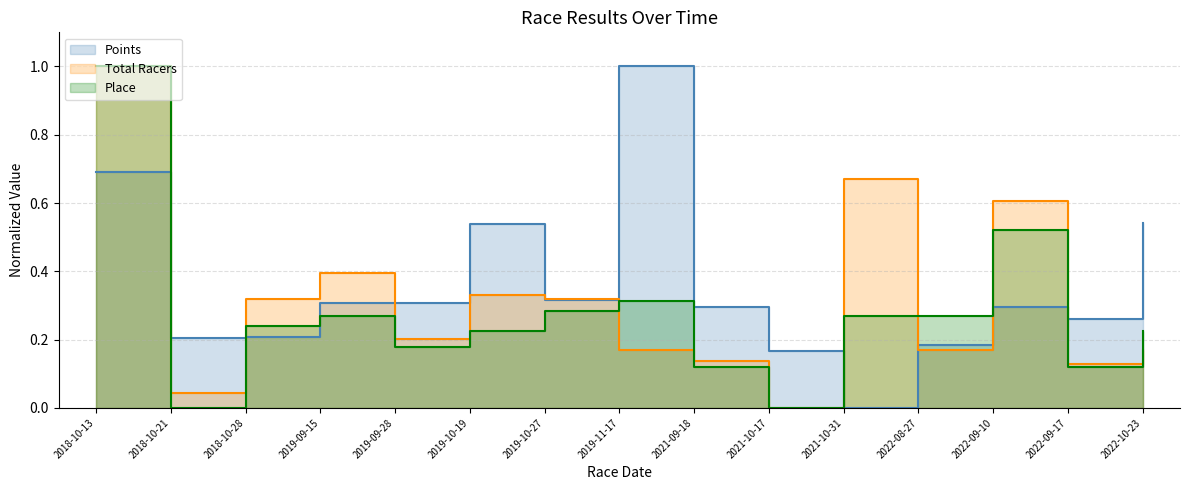

At which category is the sum across all series the highest?

2018-10-13